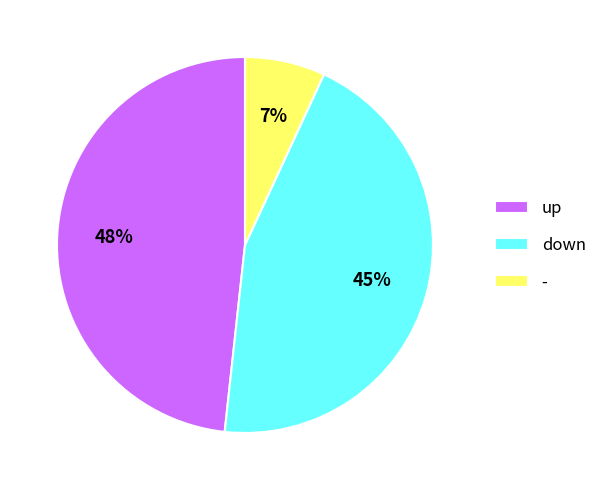

What is the smallest slice in the pie chart?

-